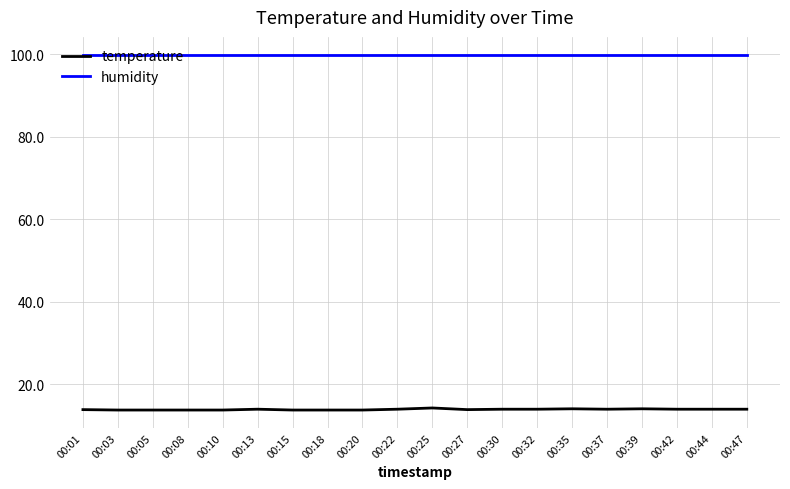

True or false: humidity has a value of 30.3 at 00:18.

False